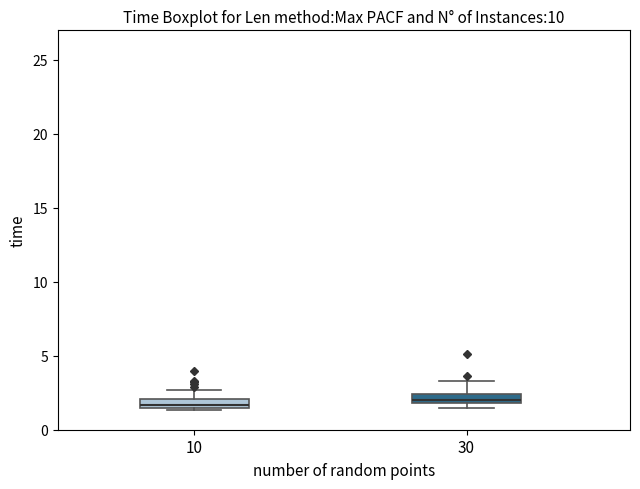

Where is the upper edge of the box at x = 10 on the y-axis? The values are not printed on the chart, so give them approximately, as read against the axis.

2.0